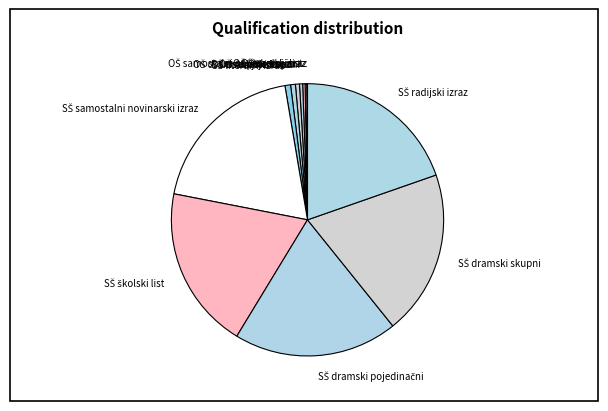

Is there any slice that represents more than half of the pie?

No